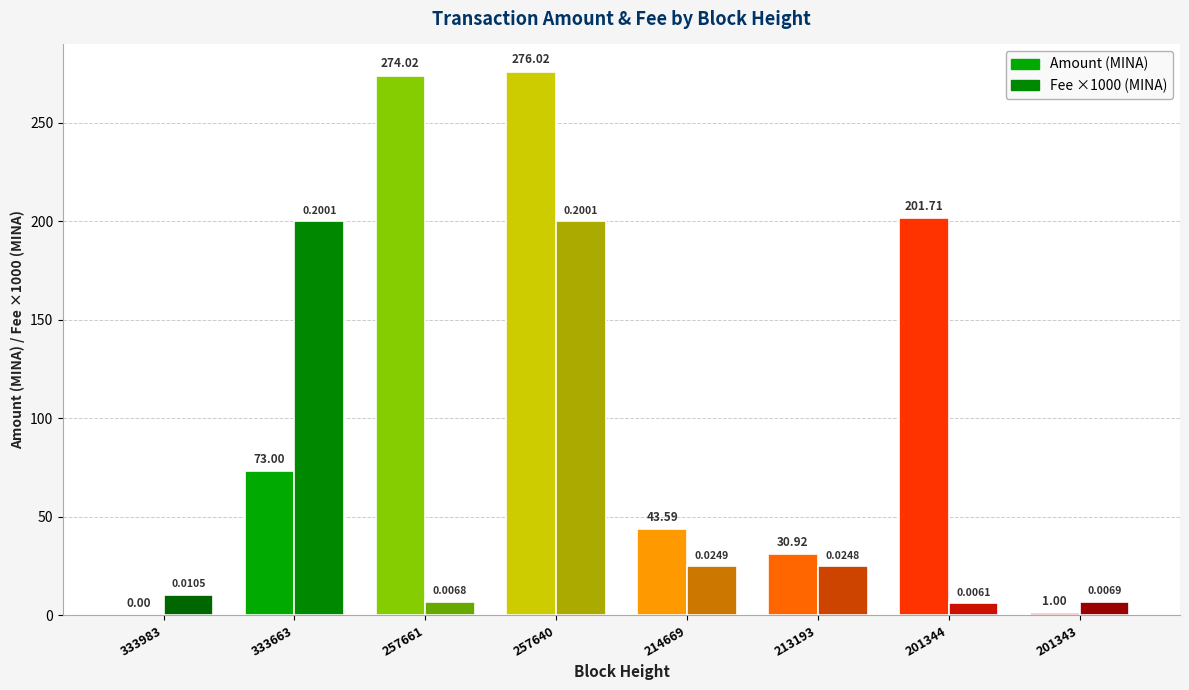

Reading right to left, what are all the values shown in this chart?

Amount: 201343=1.0	201344=201.7	213193=30.9	214669=43.6	257640=276.0	257661=274.0	333663=73.0	333983=0.0
Fee: 201343=0.0	201344=0.0	213193=0.0	214669=0.0	257640=0.2	257661=0.0	333663=0.2	333983=0.0